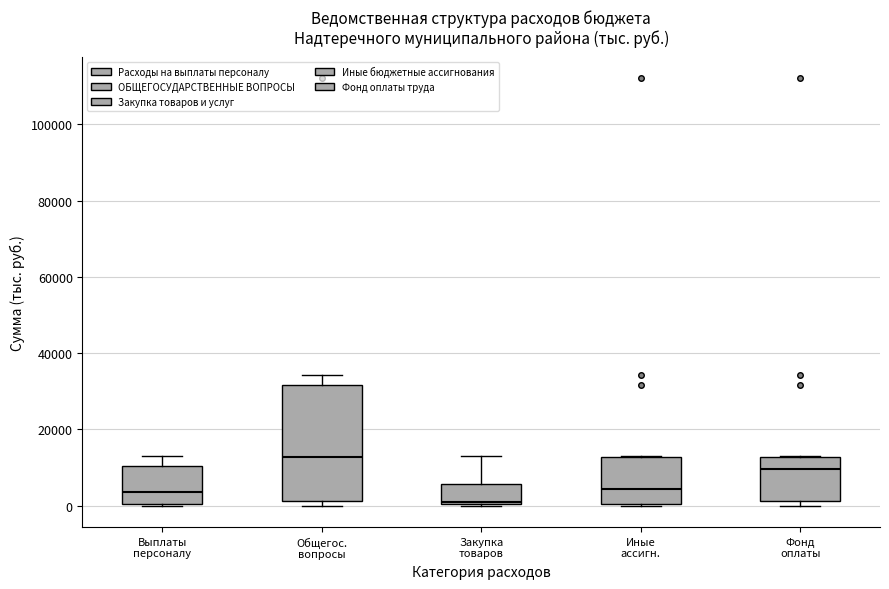

Reading left to right, read every box against the y-axis: the position of its median line, the range the box covers, and the ends of its whiskers. The values are not printed on the chart, so give them approximately, as read against the axis.

Выплаты персоналу: median 4000, box 0 to 10000, whiskers 0 to 12000
Общегос. вопросы: median 12000, box 2000 to 32000, whiskers 0 to 34000
Закупка товаров: median 0 (just above the box's lower edge), box 0 to 6000, whiskers 0 to 12000
Иные ассигн.: median 4000, box 0 to 12000, whiskers 0 to 12000
Фонд оплаты: median 10000, box 2000 to 12000, whiskers 0 to 12000